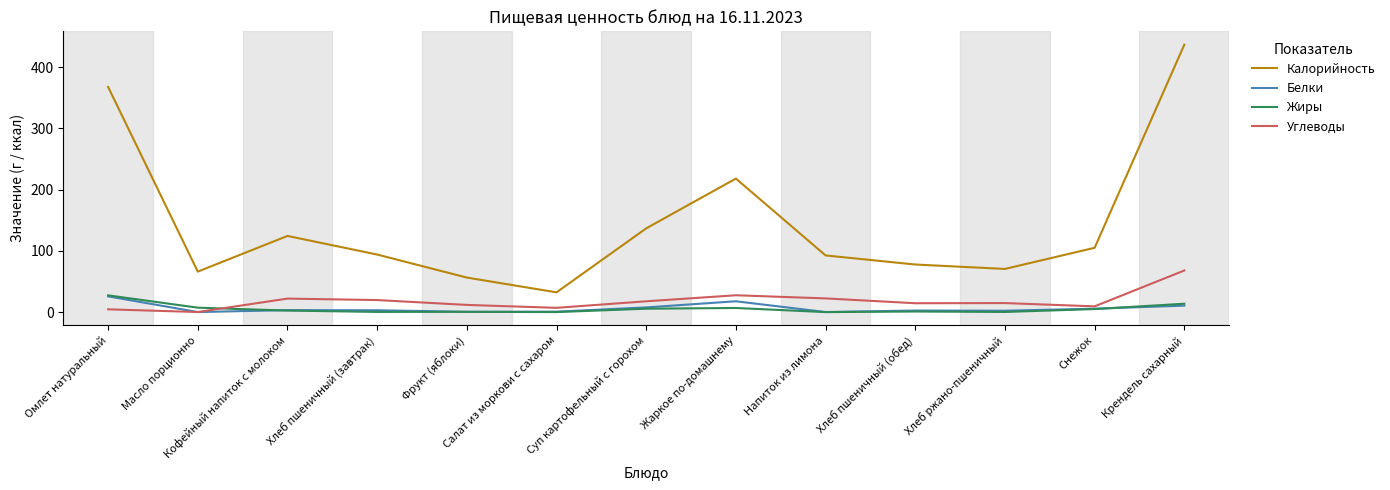

What is the average value of the Углеводы series?

18.4